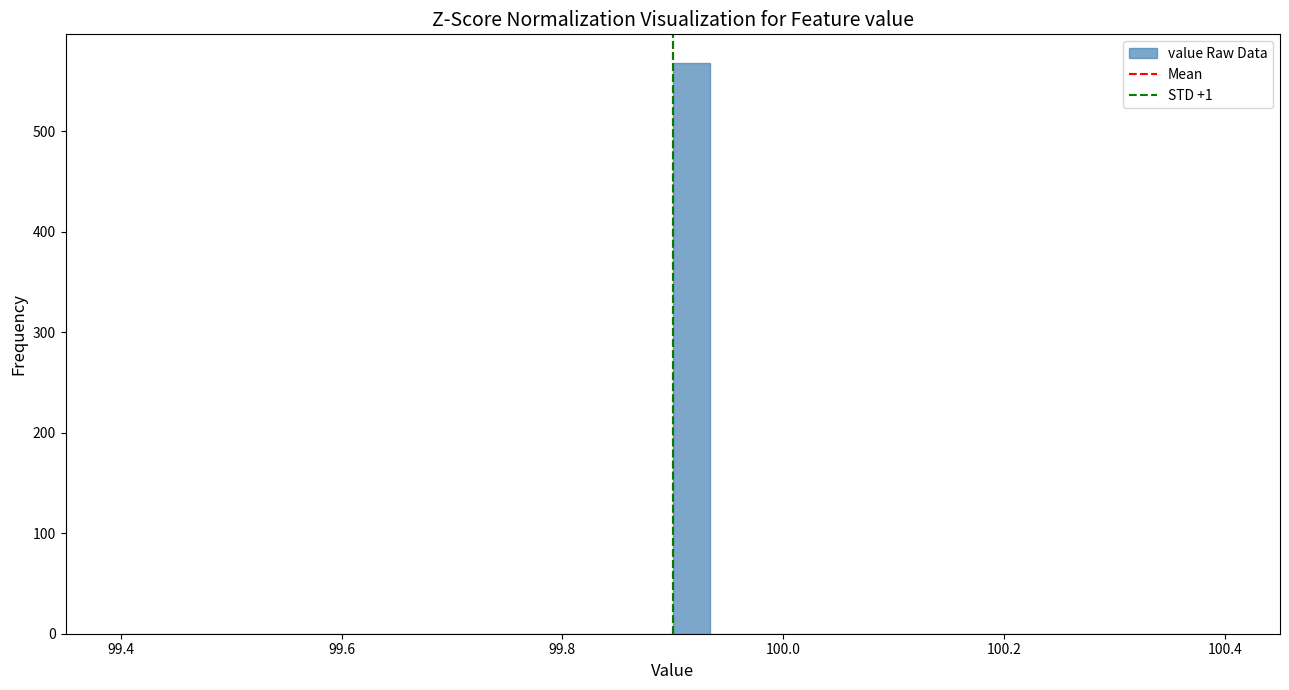

Around what value on the x-axis is the tallest bar? Give the approximate position of its centre, as read against the axis.

99.92